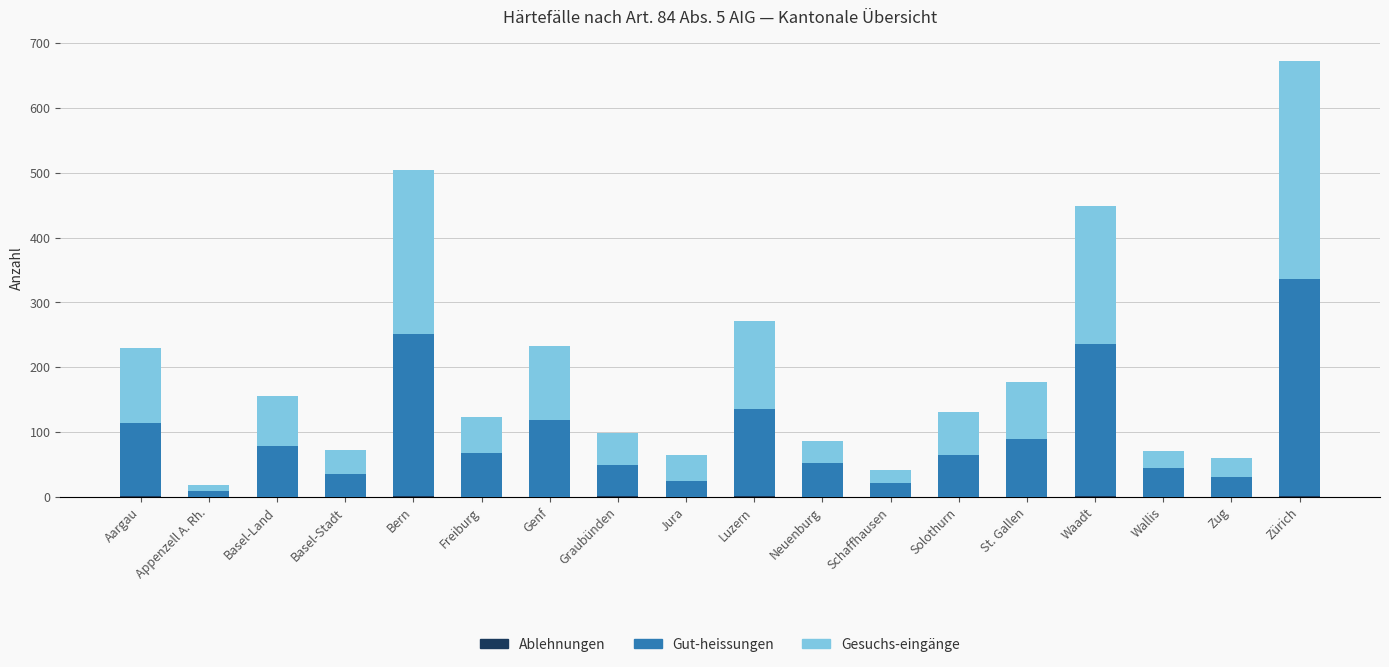

What is the total value across all series at Schaffhausen?

42